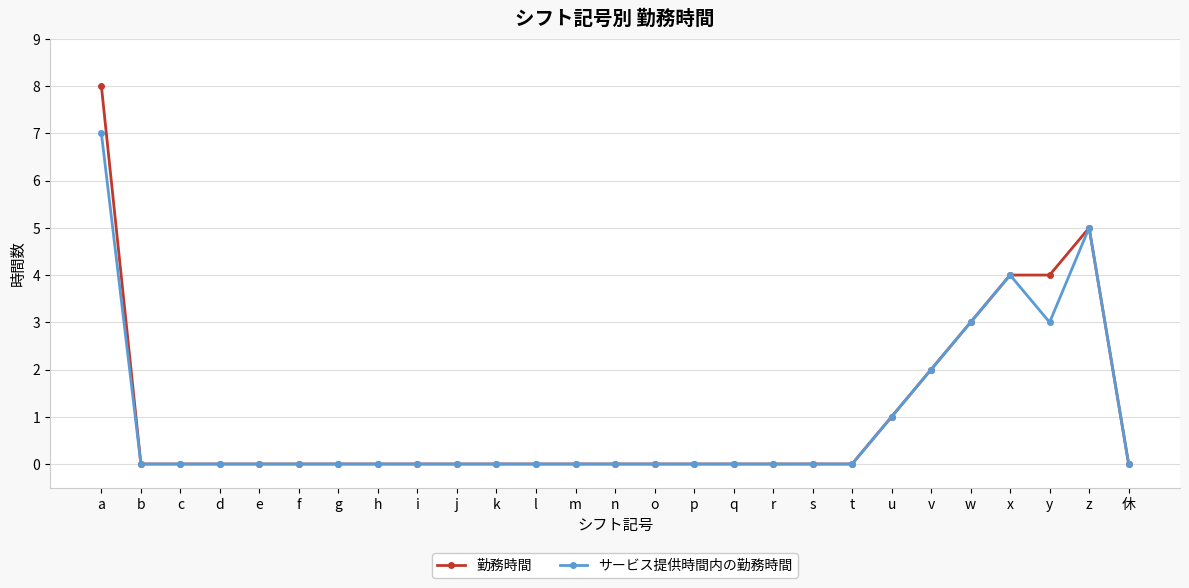

True or false: 勤務時間 has a value of -3 at d.

False